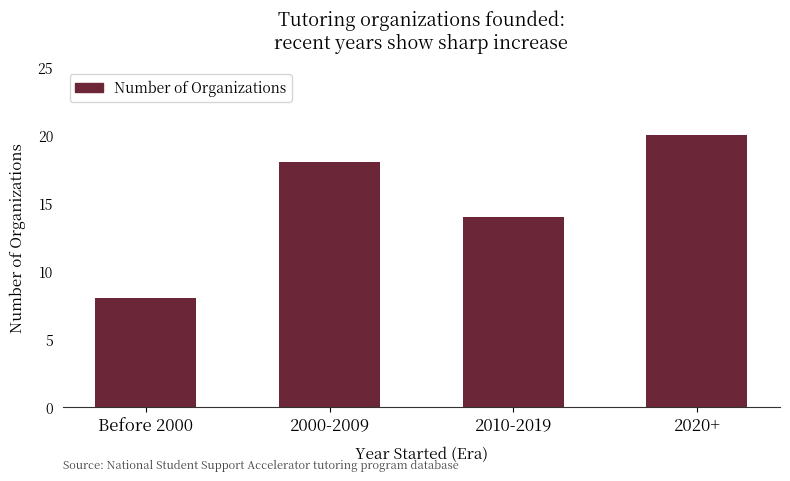

List the labels in order of value, smallest first.

Before 2000, 2010-2019, 2000-2009, 2020+